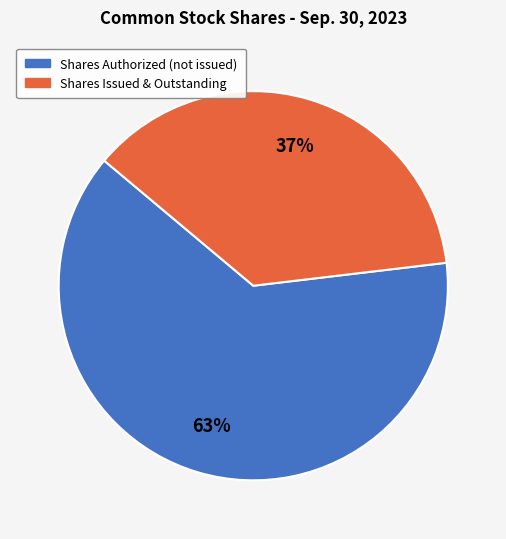

Which category has the biggest portion of the pie?

Shares Authorized (not issued)